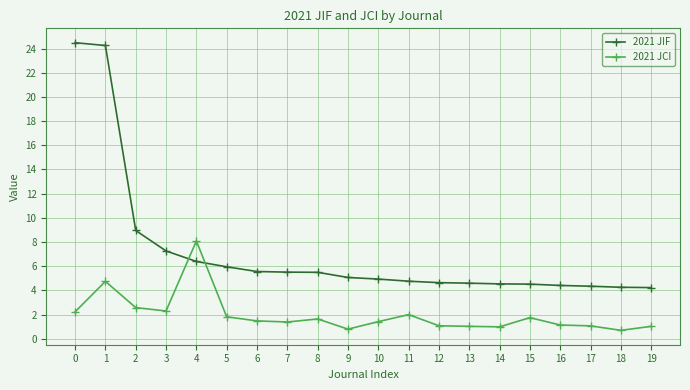

Count the number of categories in the chart.

20